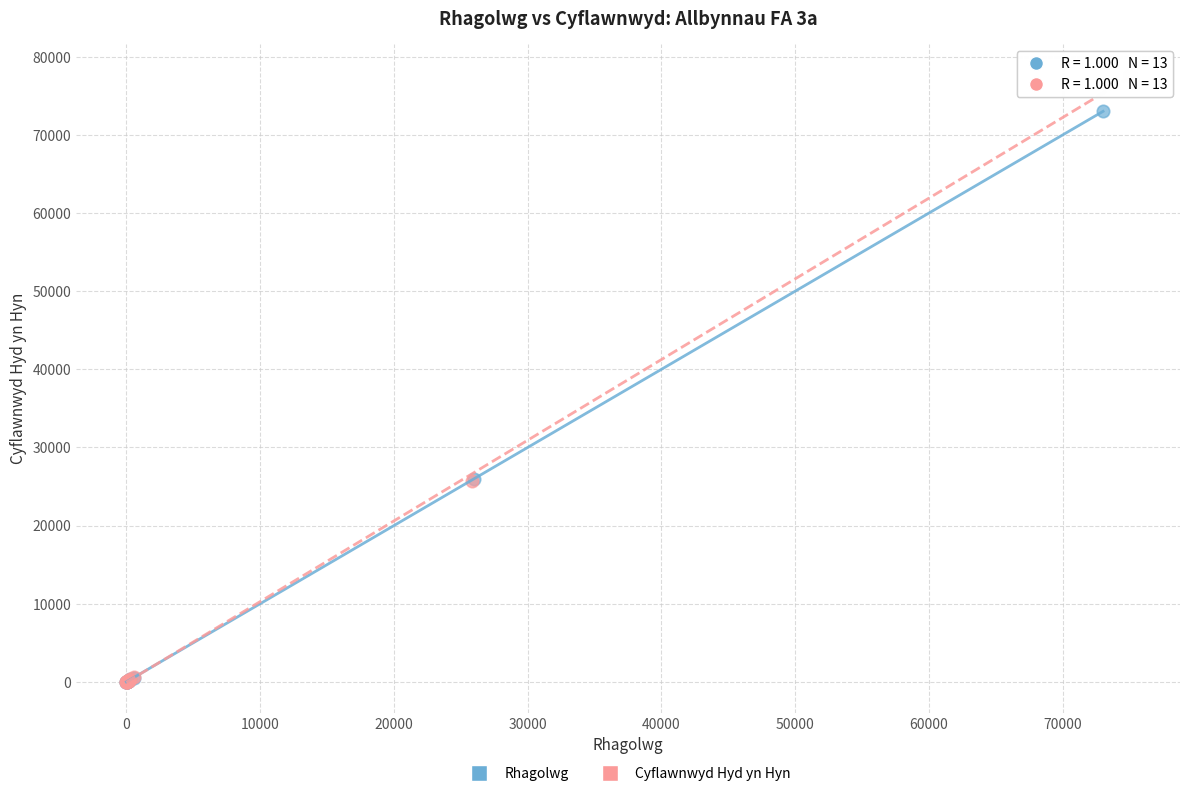

What are all the series names shown in the legend?

Rhagolwg, Cyflawnwyd Hyd yn Hyn